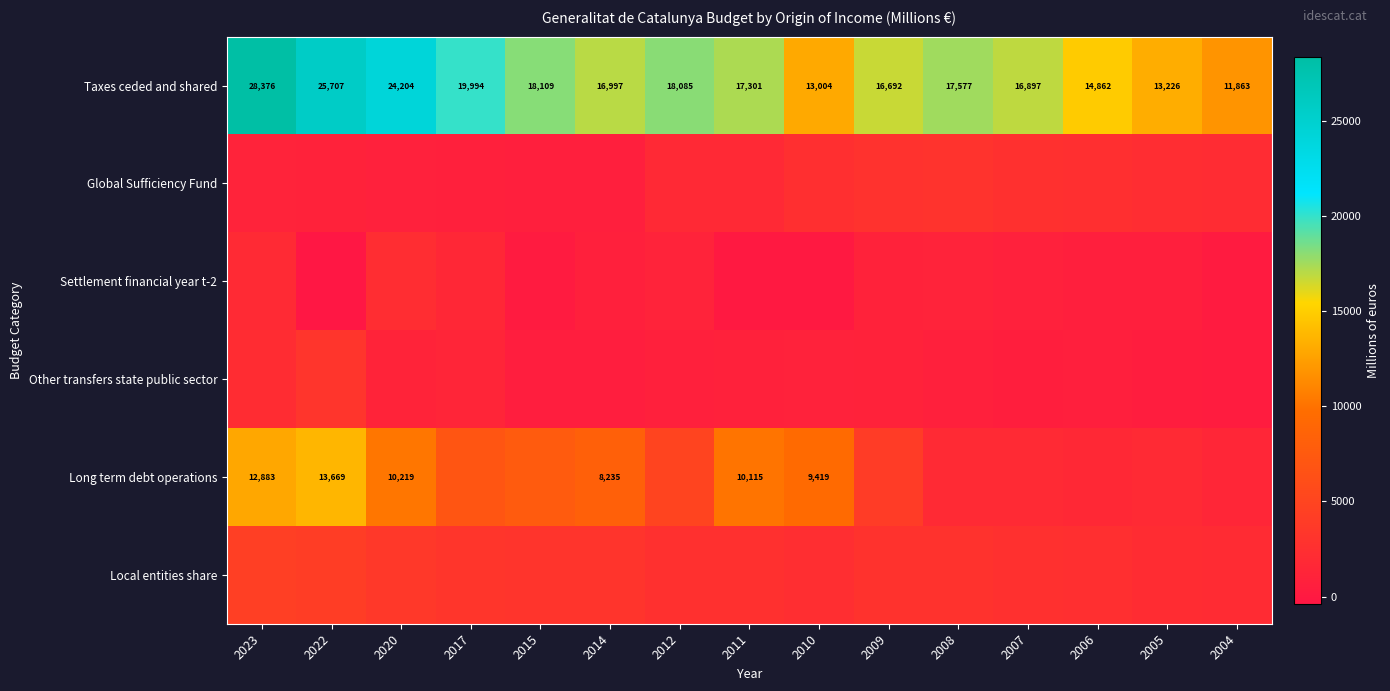

Is it true that Taxes ceded and shared equals 17576.8 at 2008?

True